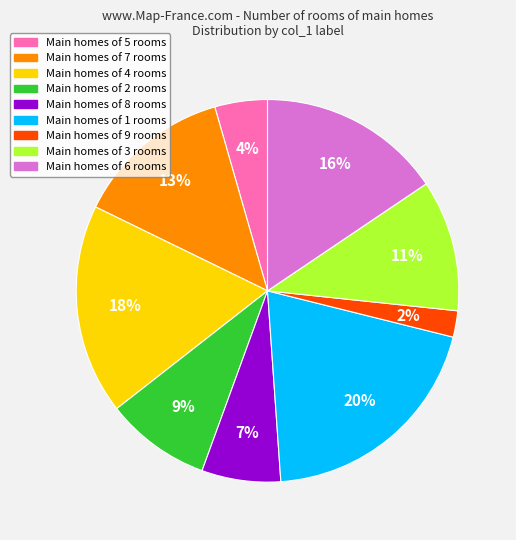

To the nearest percent, what is the difference between the largest and smallest slice percentages?

18%